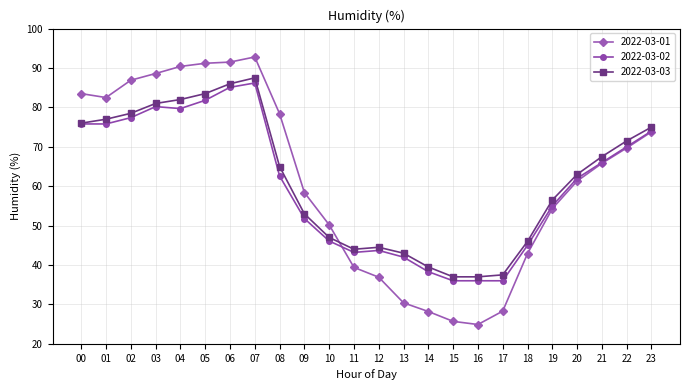

Does the chart have visible grid lines?

Yes